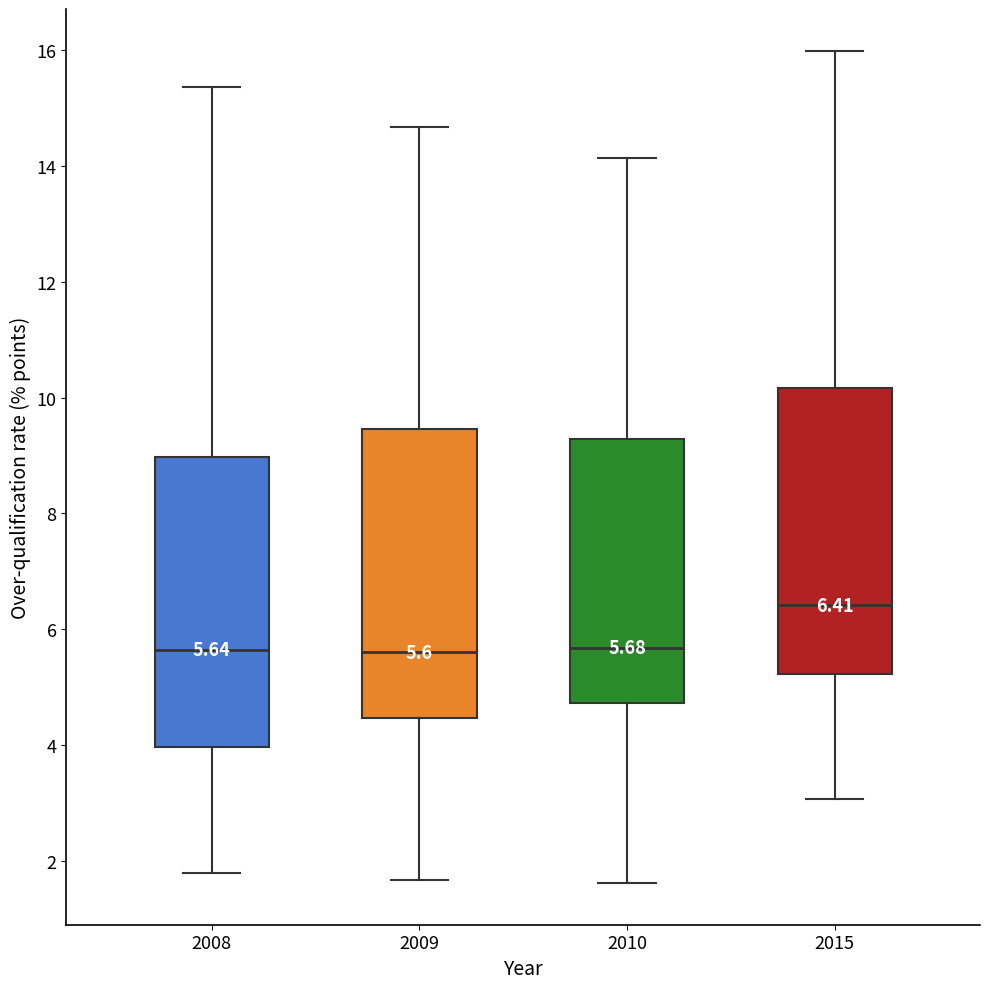

Which box has the highest median line?

2015